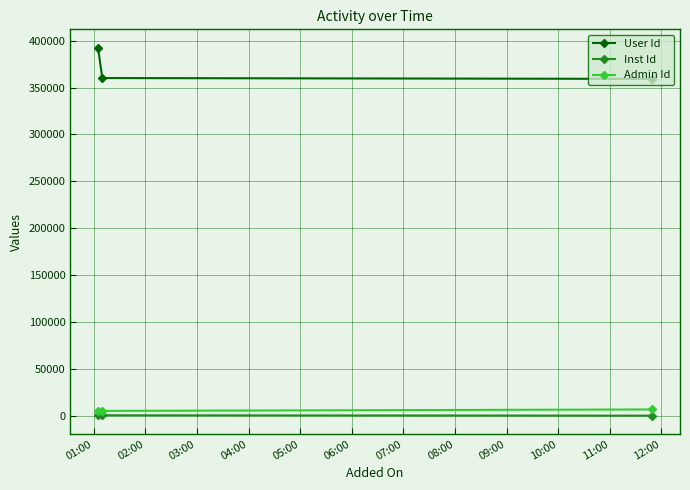

What is the value of the User Id point at the 2nd from the left?

360127